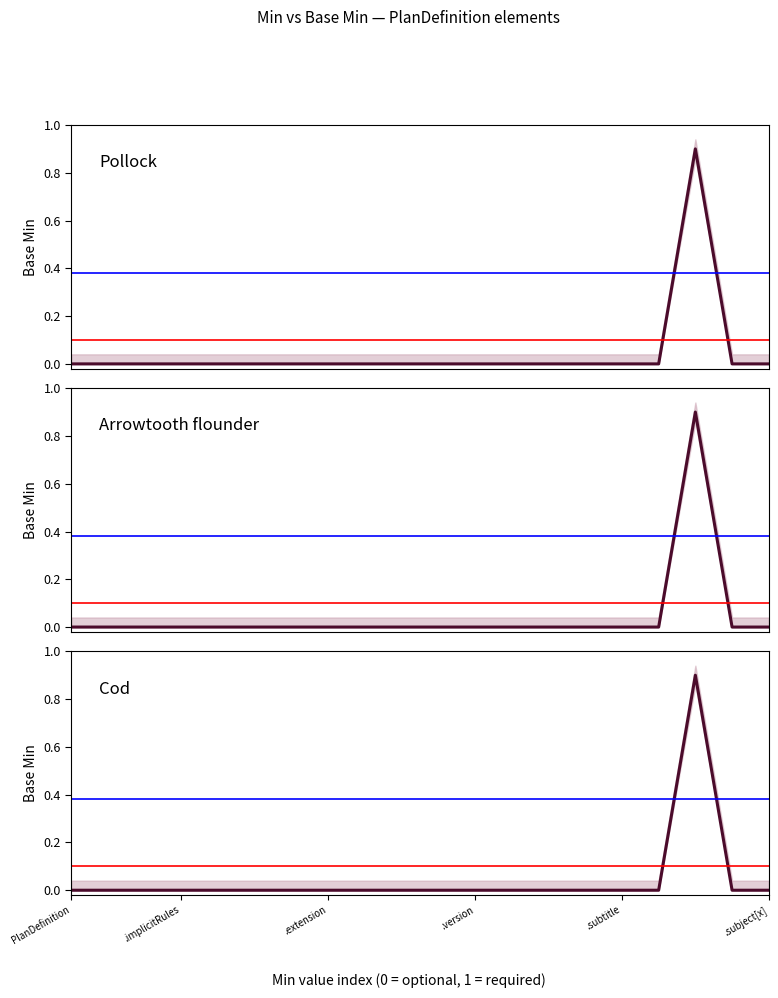

Rank the series at .extension from lowest to highest value.

Pollock, Arrowtooth flounder, Cod